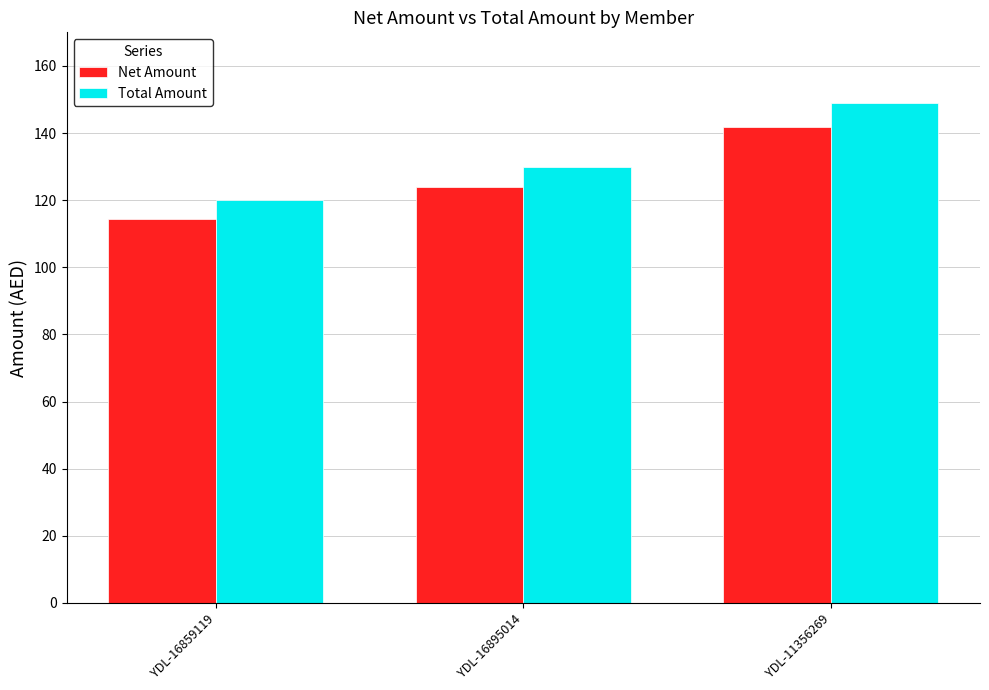

Is the value of Total Amount at YDL-16859119 greater than the value of Net Amount at YDL-16859119?

Yes